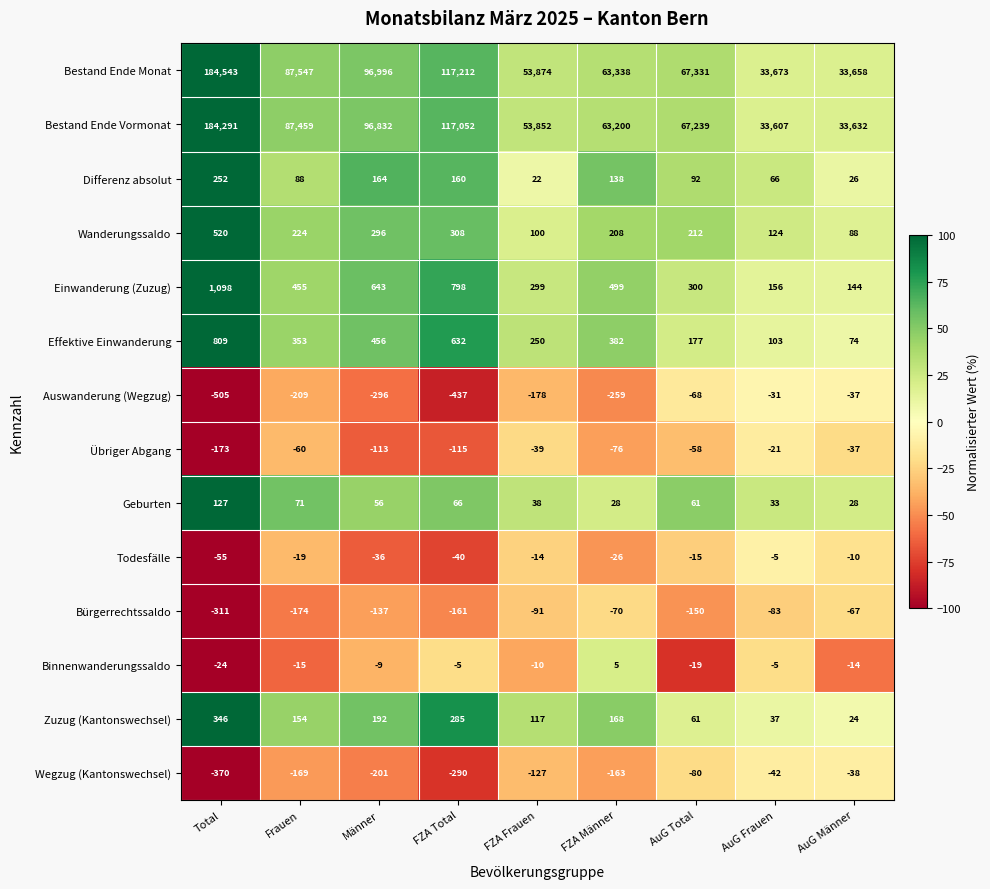

What is the greatest value displayed?

184543